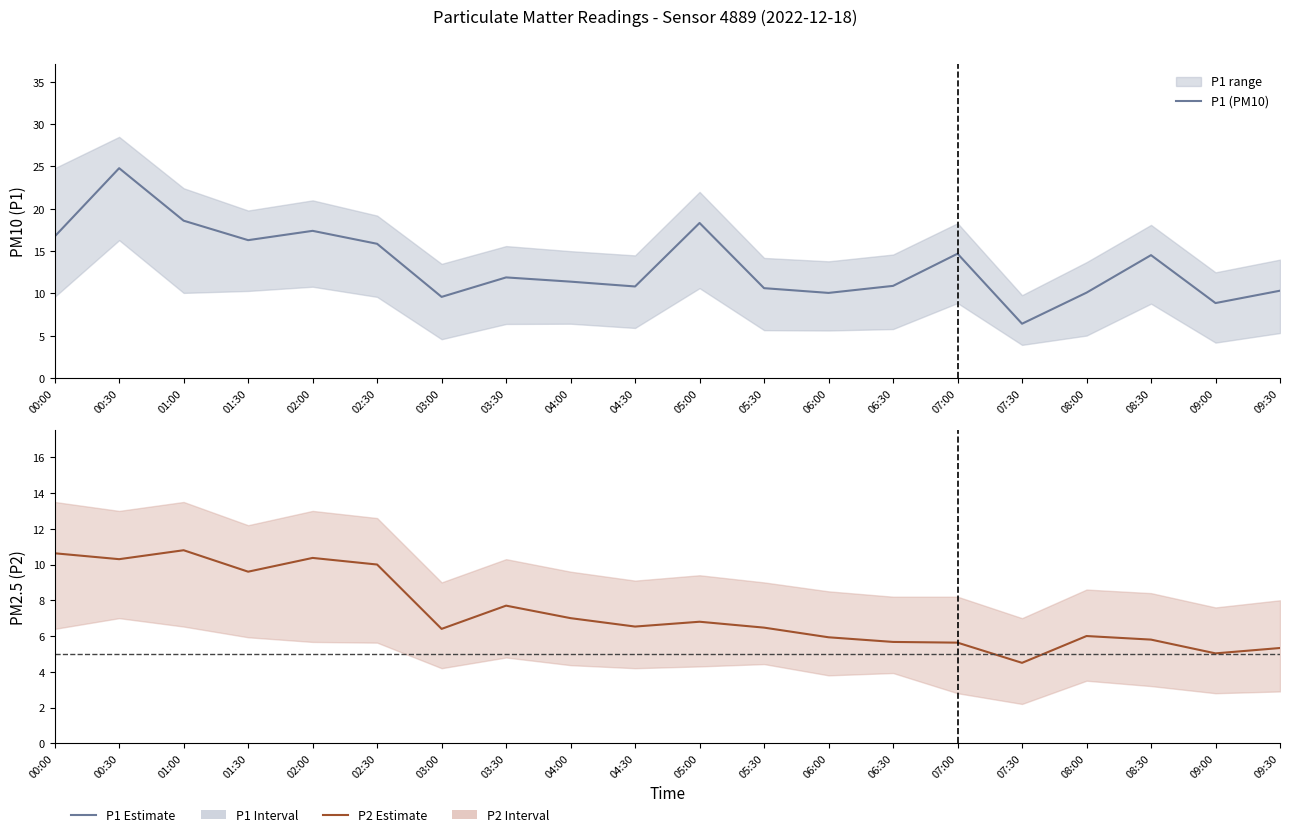

At which label is P1 (PM10) closest to 15?

07:00